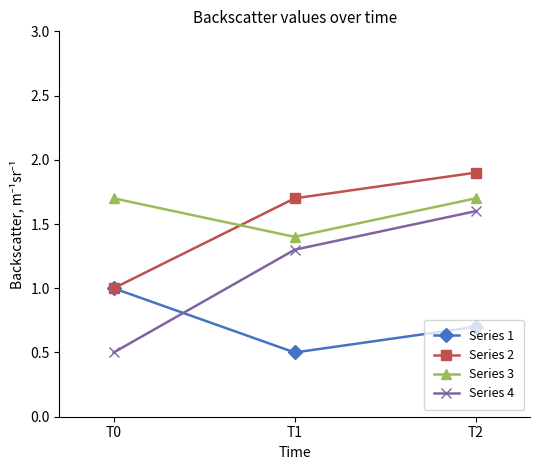

Reading left to right, transcribe all the data shown in this chart.

Series 1: T0=1.0	T1=0.5	T2=0.7
Series 2: T0=1.0	T1=1.7	T2=1.9
Series 3: T0=1.7	T1=1.4	T2=1.7
Series 4: T0=0.5	T1=1.3	T2=1.6